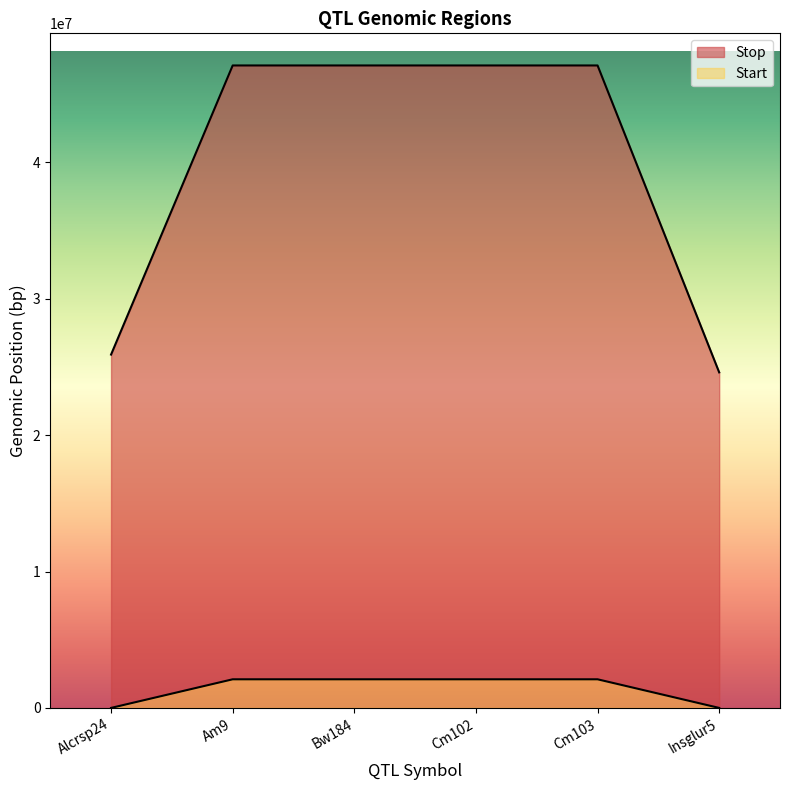

True or false: Stop and Start intersect in this chart.

False